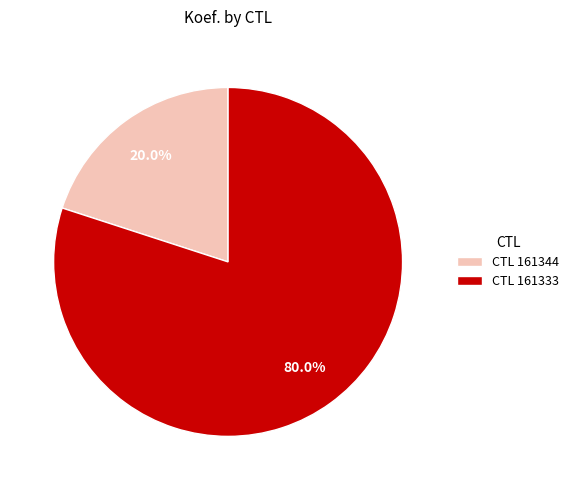

Which has a higher value, CTL 161333 or CTL 161344?

CTL 161333